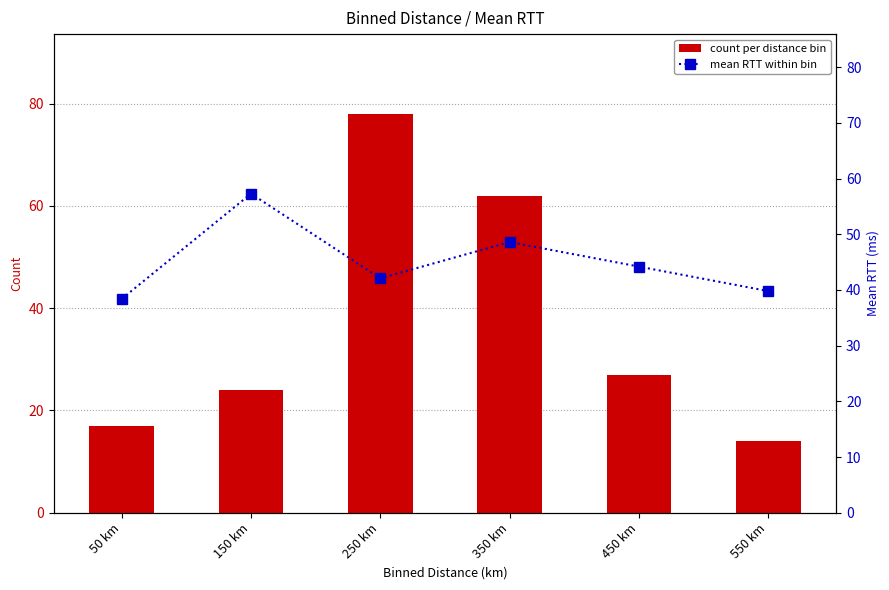

Which series has the largest total across all categories?

mean RTT within bin